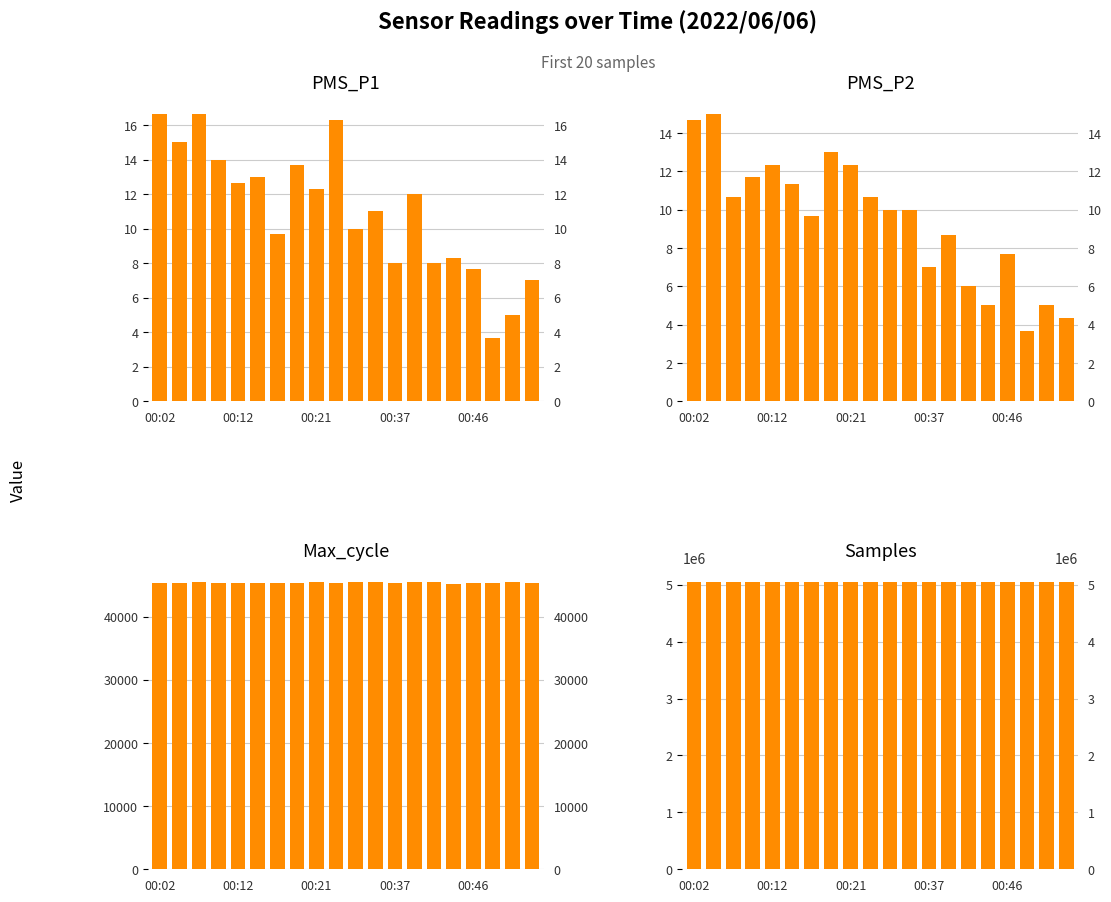

Which series has the widest spread of values?

Samples